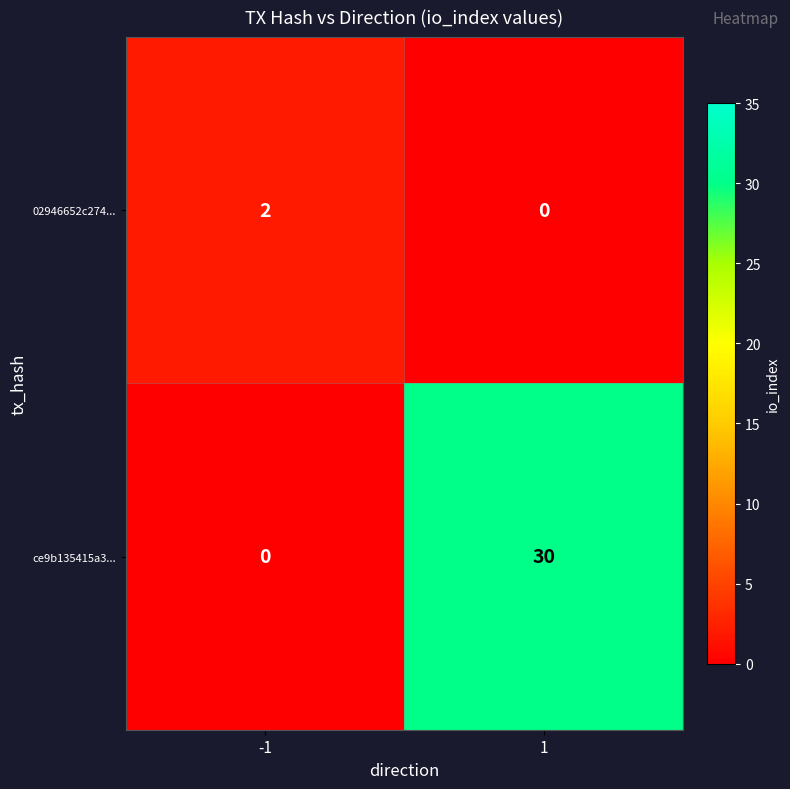

Count the number of data series in this chart.

2